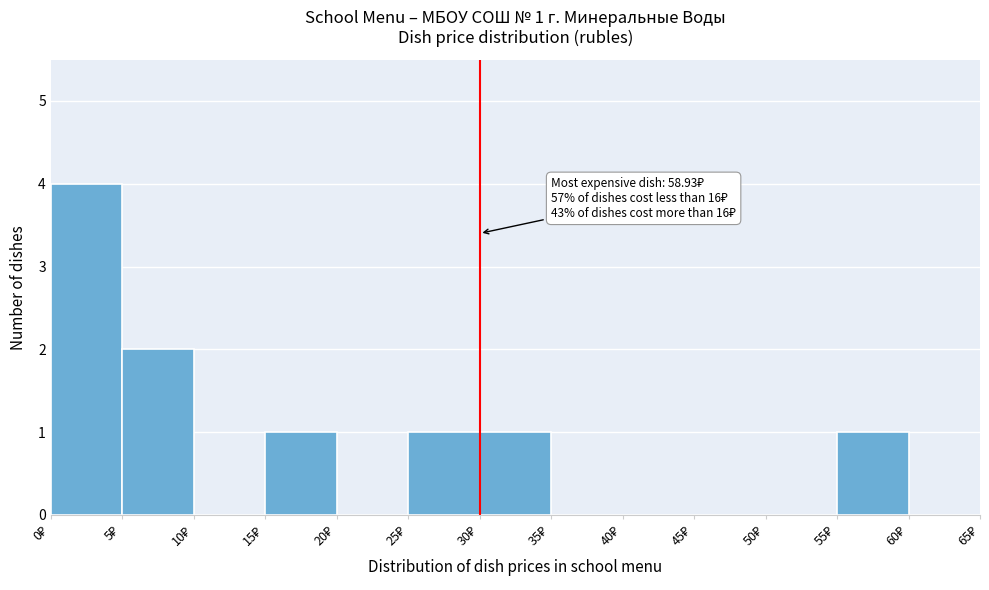

Over which range of the x-axis is the bar tallest?

0 to 5